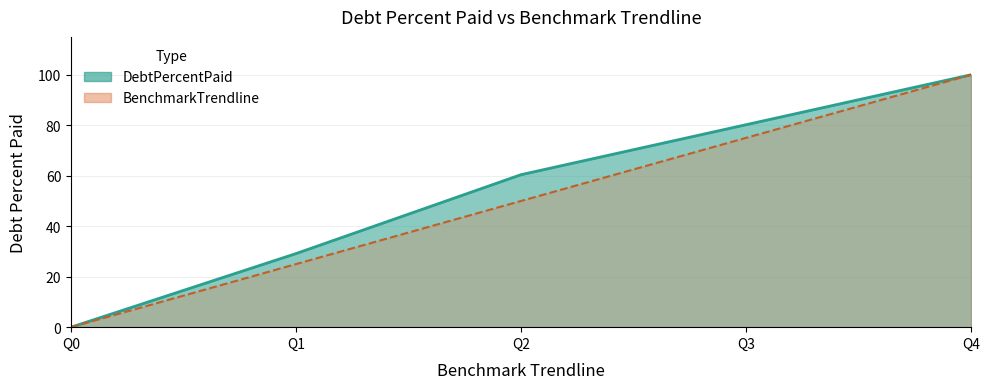

True or false: BenchmarkTrendline and DebtPercentPaid cross at least once.

False